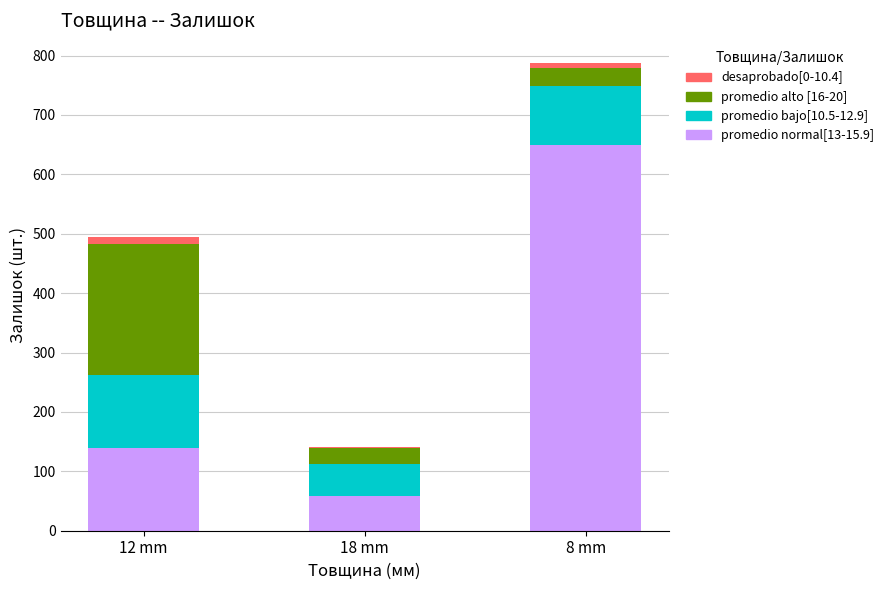

At which category is the sum across all series the highest?

8 mm